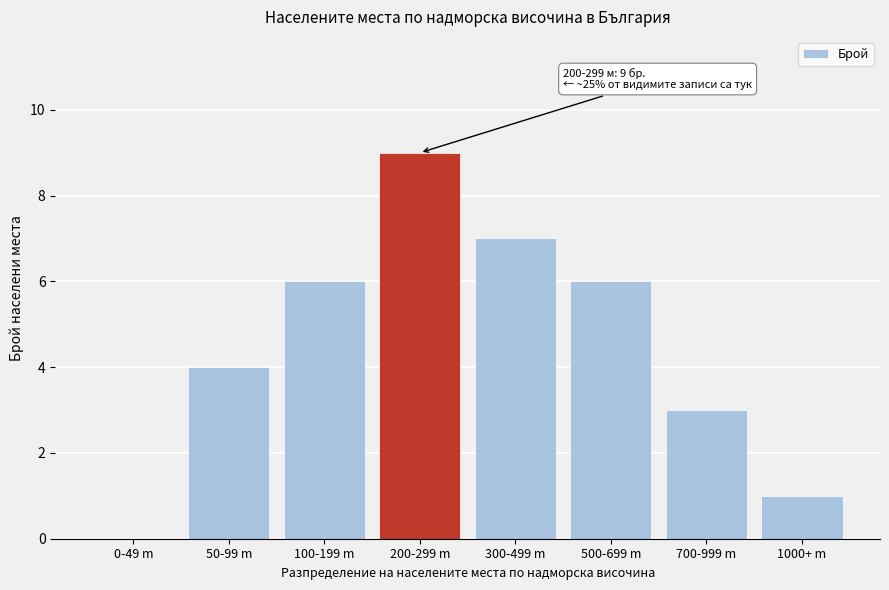

Reading left to right, list all the values displayed in this chart.

0-49 m=0	50-99 m=4	100-199 m=6	200-299 m=9	300-499 m=7	500-699 m=6	700-999 m=3	1000+ m=1